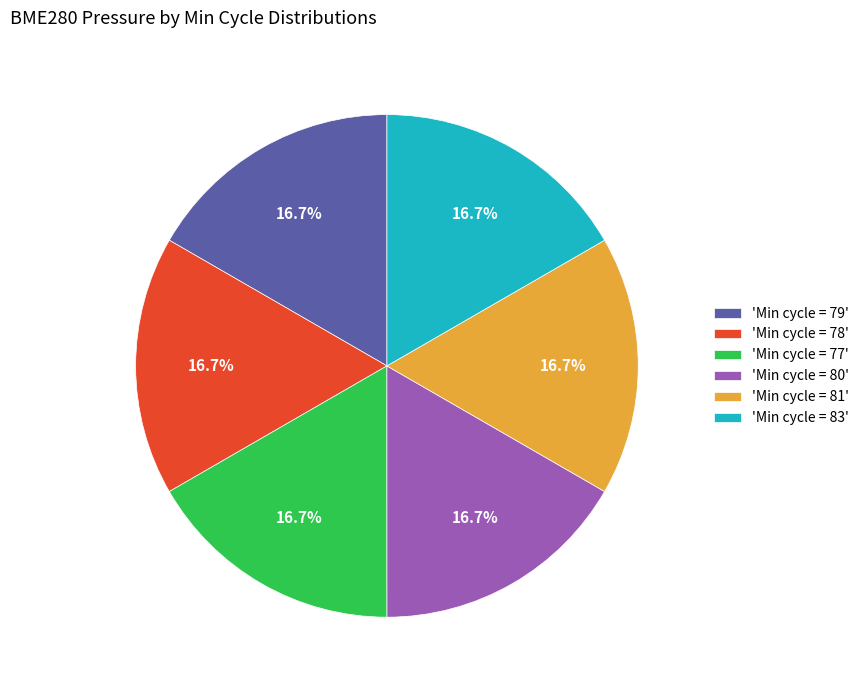

Does any single category account for the majority?

No